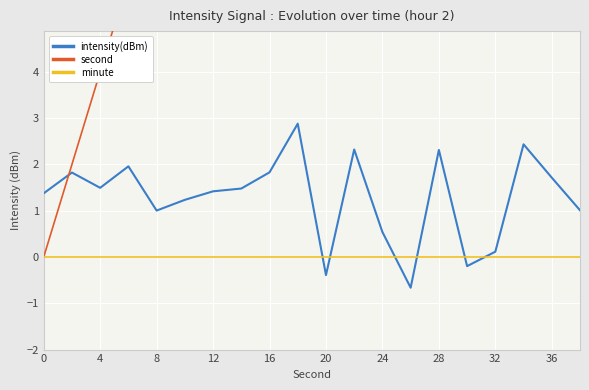

How many intersections are there between minute and intensity(dBm)?

6